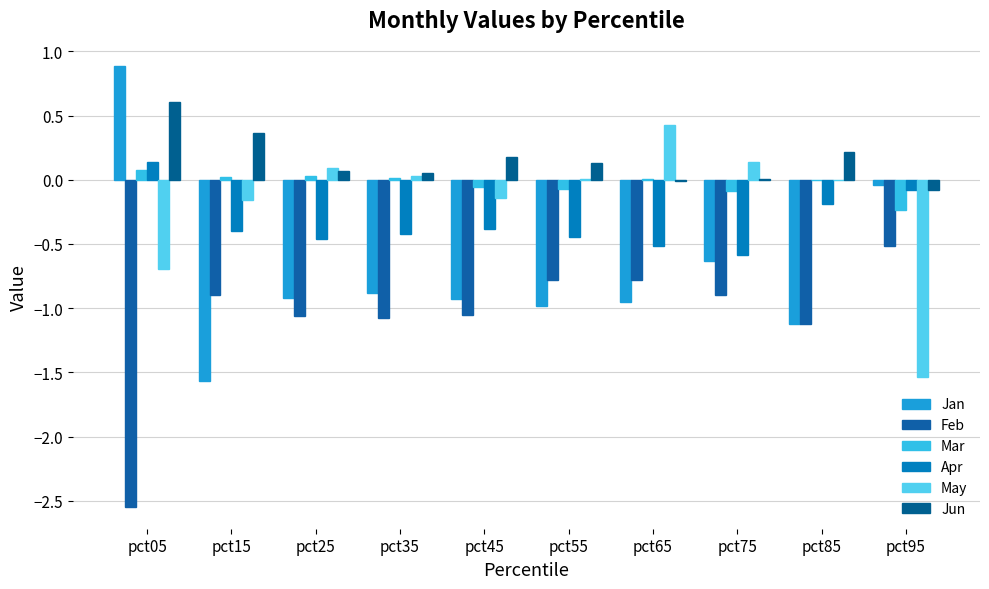

Which series changed the most between pct05 and pct95?

Feb